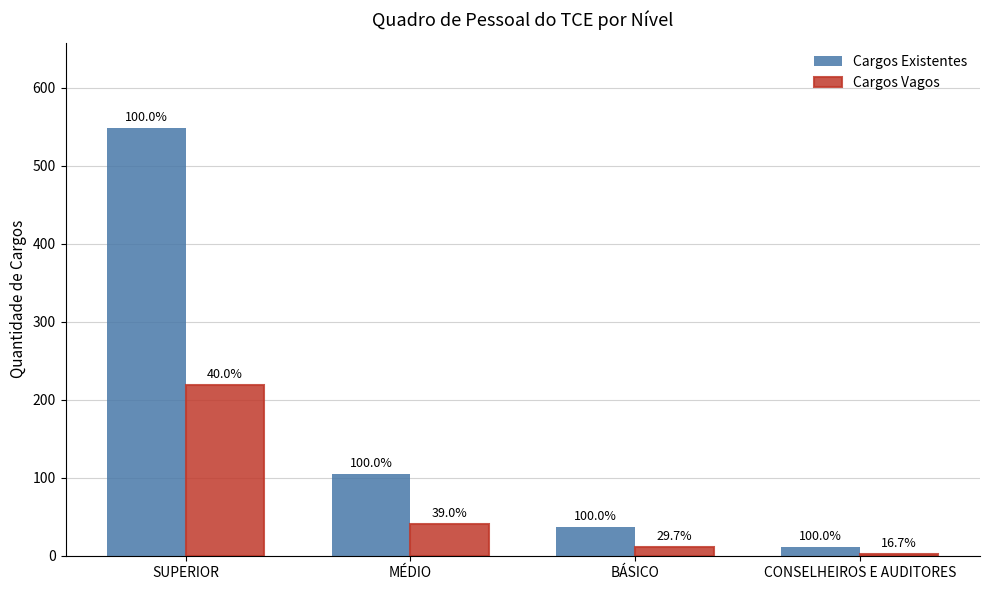

What is the minimum value shown in the chart?

2